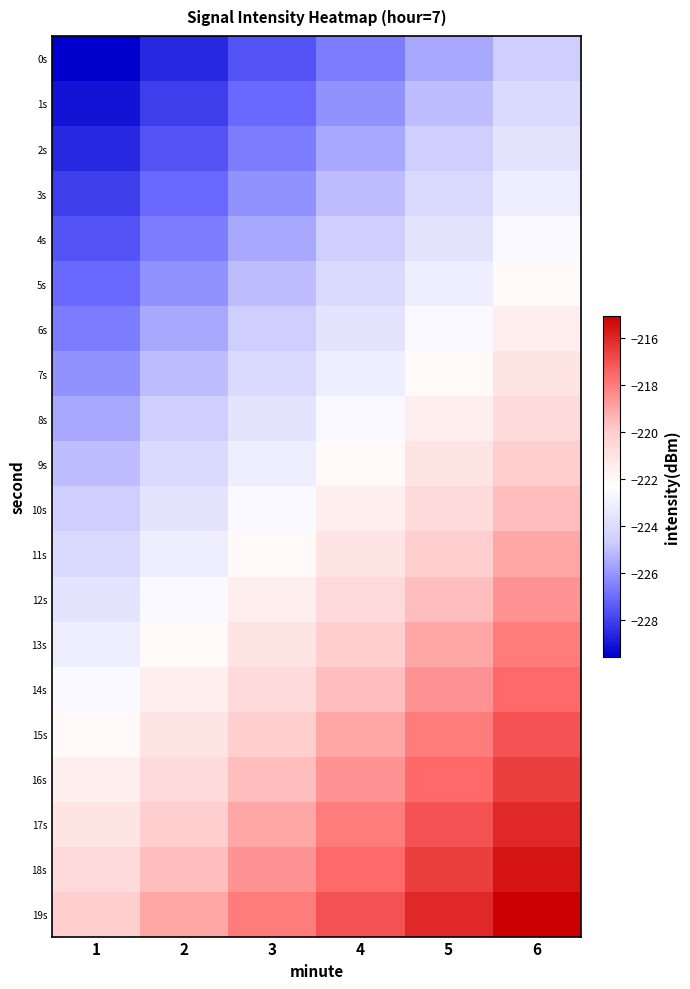

Reading left to right, transcribe all the data shown in this chart.

0s: 1=-229.6	2=-228.6	3=-227.6	4=-226.6	5=-225.6	6=-224.6
1s: 1=-229.1	2=-228.1	3=-227.1	4=-226.1	5=-225.1	6=-224.1
2s: 1=-228.6	2=-227.6	3=-226.6	4=-225.6	5=-224.6	6=-223.6
3s: 1=-228.1	2=-227.1	3=-226.1	4=-225.1	5=-224.1	6=-223.1
4s: 1=-227.6	2=-226.6	3=-225.6	4=-224.6	5=-223.6	6=-222.6
5s: 1=-227.1	2=-226.1	3=-225.1	4=-224.1	5=-223.1	6=-222.1
6s: 1=-226.6	2=-225.6	3=-224.6	4=-223.6	5=-222.6	6=-221.6
7s: 1=-226.1	2=-225.1	3=-224.1	4=-223.1	5=-222.1	6=-221.1
8s: 1=-225.6	2=-224.6	3=-223.6	4=-222.6	5=-221.6	6=-220.6
9s: 1=-225.1	2=-224.1	3=-223.1	4=-222.1	5=-221.1	6=-220.1
10s: 1=-224.6	2=-223.6	3=-222.6	4=-221.6	5=-220.6	6=-219.6
11s: 1=-224.1	2=-223.1	3=-222.1	4=-221.1	5=-220.1	6=-219.1
12s: 1=-223.6	2=-222.6	3=-221.6	4=-220.6	5=-219.6	6=-218.6
13s: 1=-223.1	2=-222.1	3=-221.1	4=-220.1	5=-219.1	6=-218.1
14s: 1=-222.6	2=-221.6	3=-220.6	4=-219.6	5=-218.6	6=-217.6
15s: 1=-222.1	2=-221.1	3=-220.1	4=-219.1	5=-218.1	6=-217.1
16s: 1=-221.6	2=-220.6	3=-219.6	4=-218.6	5=-217.6	6=-216.6
17s: 1=-221.1	2=-220.1	3=-219.1	4=-218.1	5=-217.1	6=-216.1
18s: 1=-220.6	2=-219.6	3=-218.6	4=-217.6	5=-216.6	6=-215.6
19s: 1=-220.1	2=-219.1	3=-218.1	4=-217.1	5=-216.1	6=-215.1